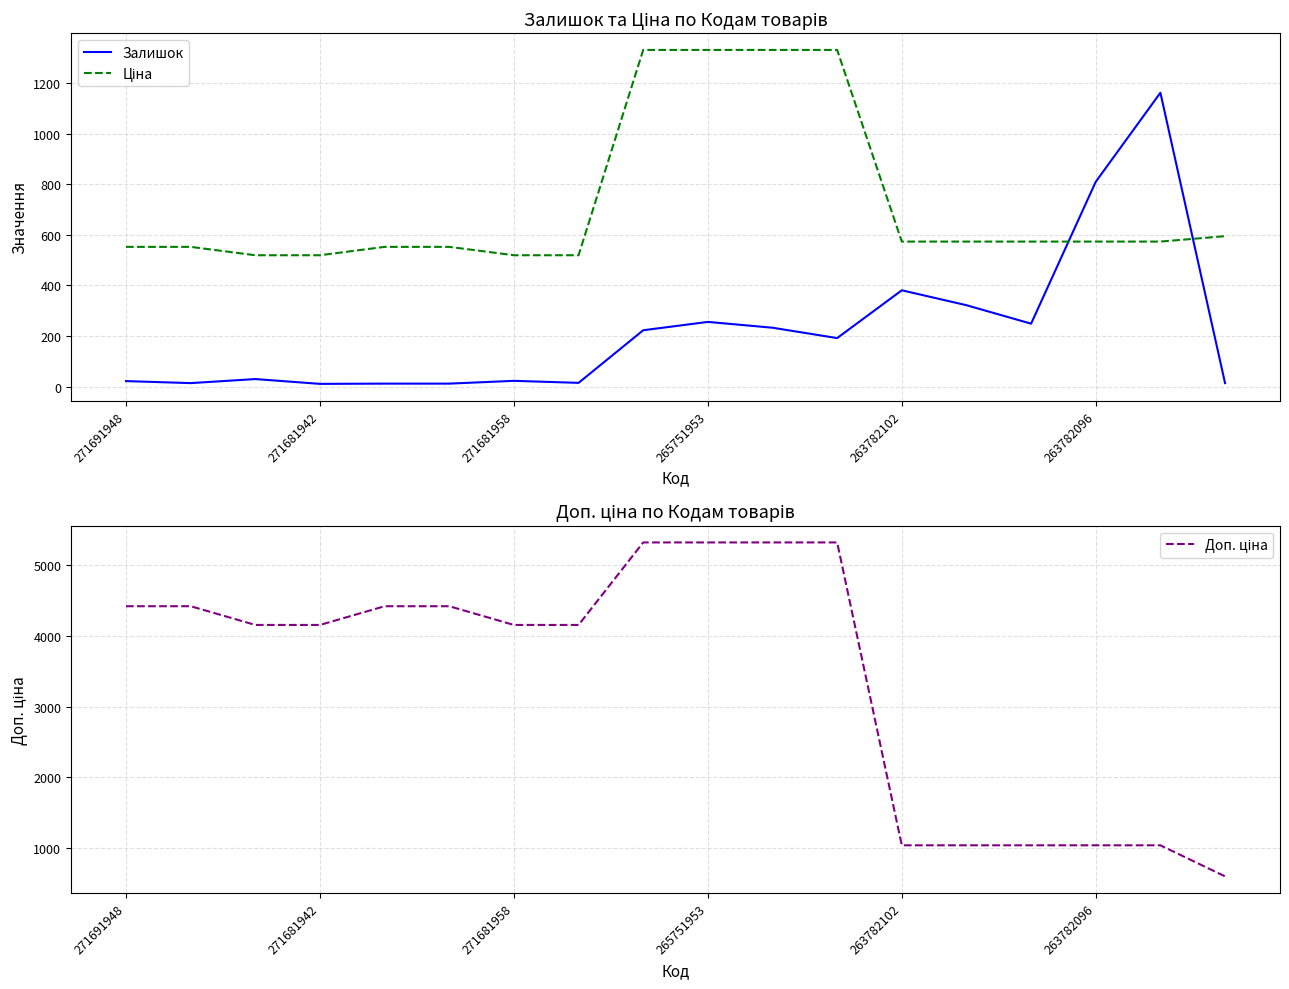

Rank the series at 8 from lowest to highest value.

Залишок, Ціна, Доп. ціна